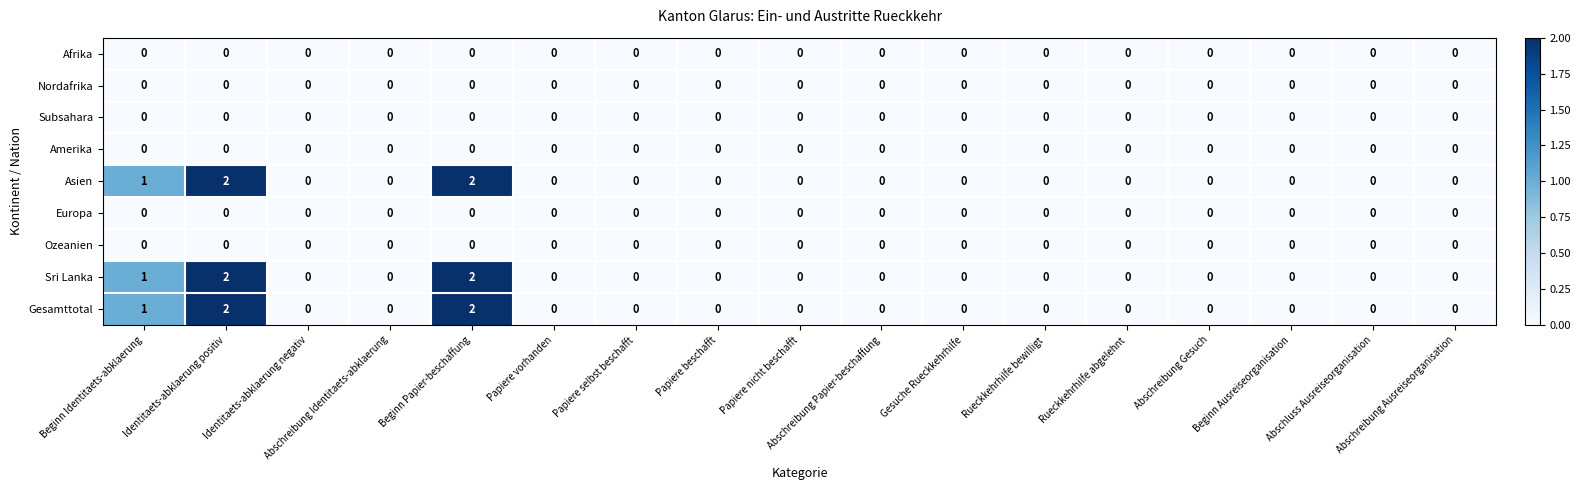

What is the sum of all Gesamttotal values?

5